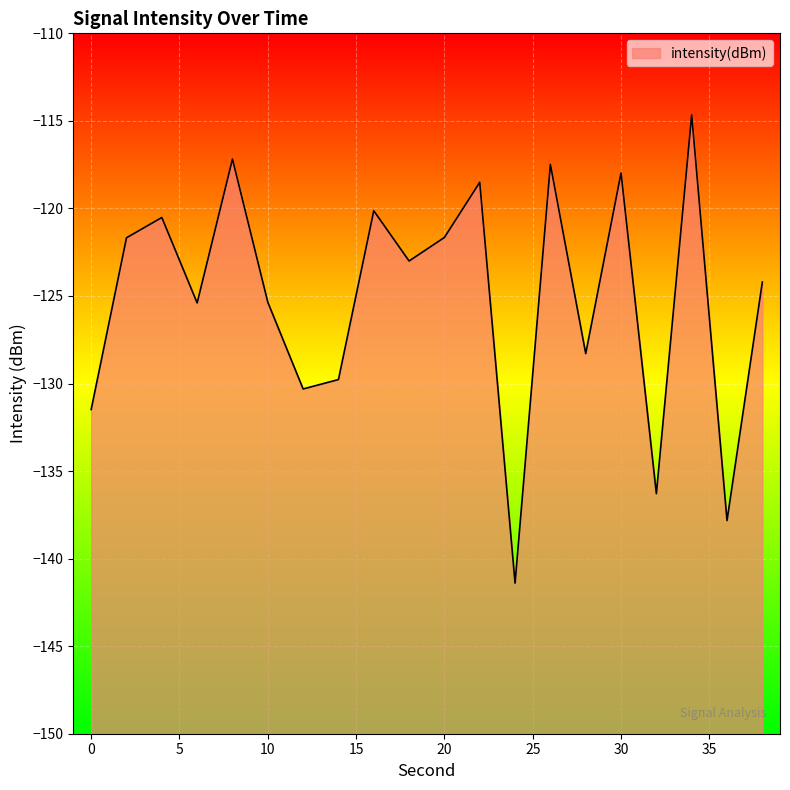

At which label is the value closest to -128?

28